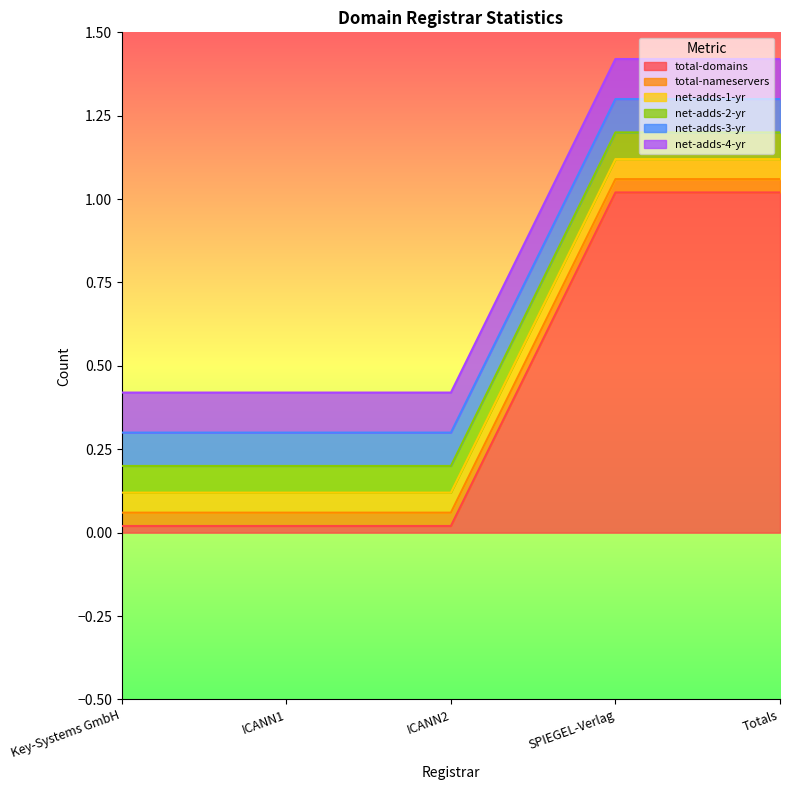

List the labels in order of net-adds-3-yr value, largest first.

Key-Systems GmbH, ICANN1, ICANN2, SPIEGEL-Verlag, Totals